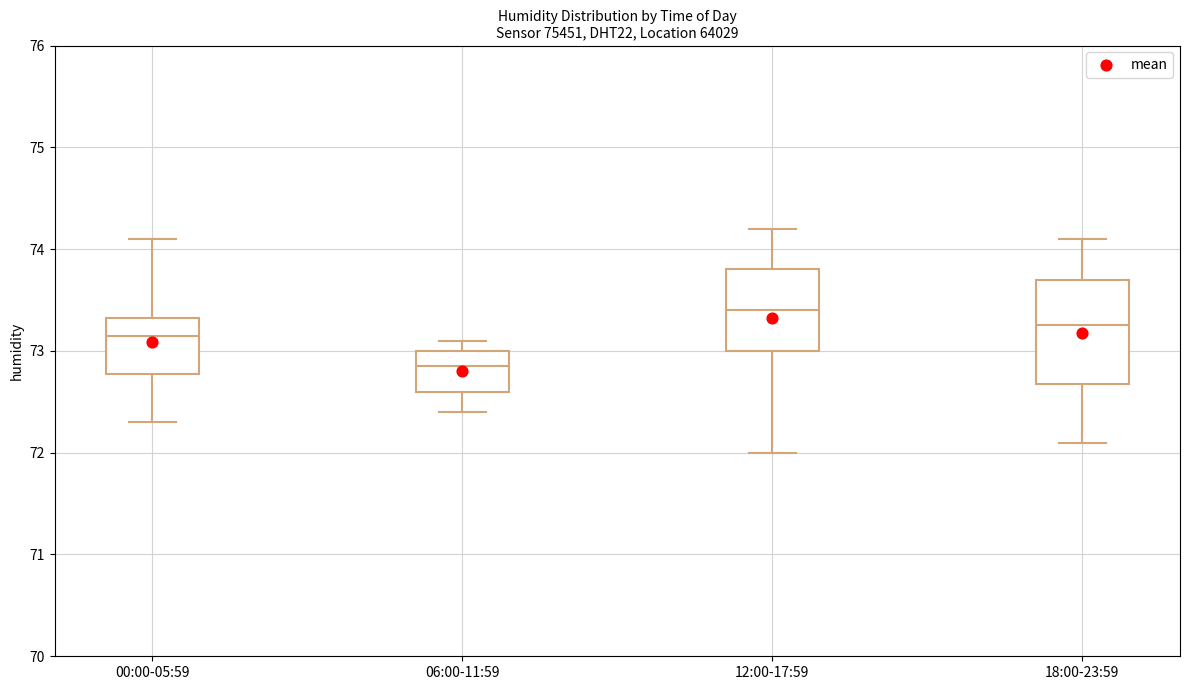

Reading left to right, read every box against the y-axis: the position of its median line, the range the box covers, and the ends of its whiskers. The values are not printed on the chart, so give them approximately, as read against the axis.

00:00-05:59: median 73.2, box 72.8 to 73.3, whiskers 72.3 to 74.1
06:00-11:59: median 72.9, box 72.6 to 73.0, whiskers 72.4 to 73.1
12:00-17:59: median 73.4, box 73.0 to 73.8, whiskers 72.0 to 74.2
18:00-23:59: median 73.3, box 72.7 to 73.7, whiskers 72.1 to 74.1